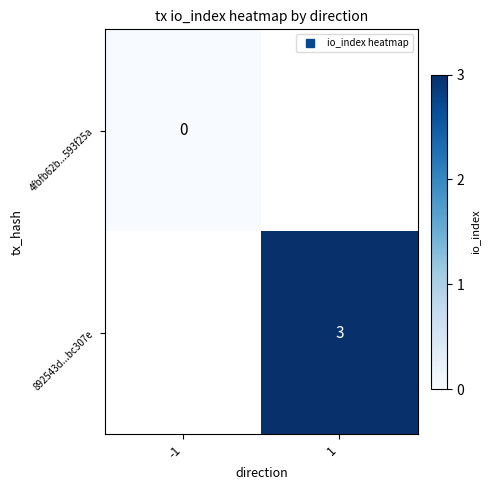

What value does the 892543d...bc307e series have at 1?

3.0